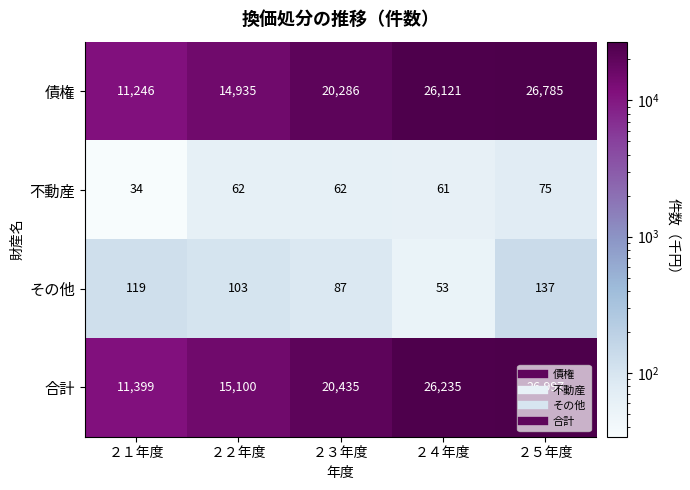

True or false: 合計 has a value of 46939 at ２５年度.

False